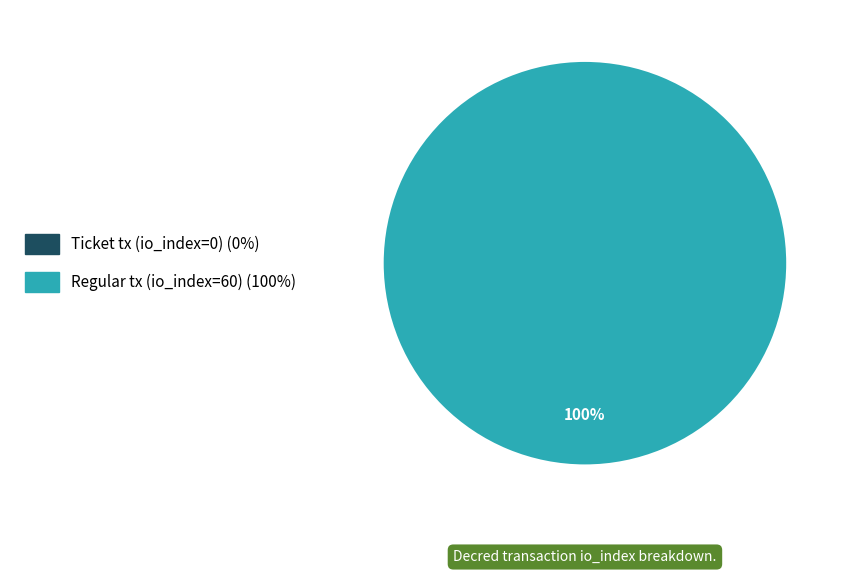

Count the number of slices in the pie.

2